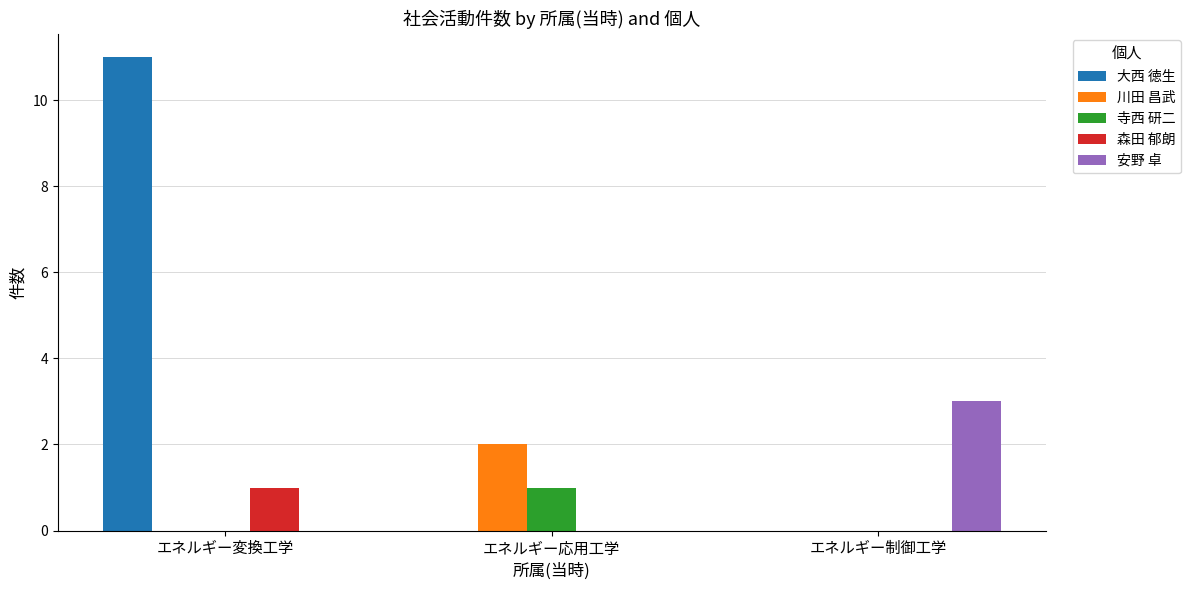

Between エネルギー変換工学 and エネルギー応用工学, which series saw the biggest shift?

大西 徳生